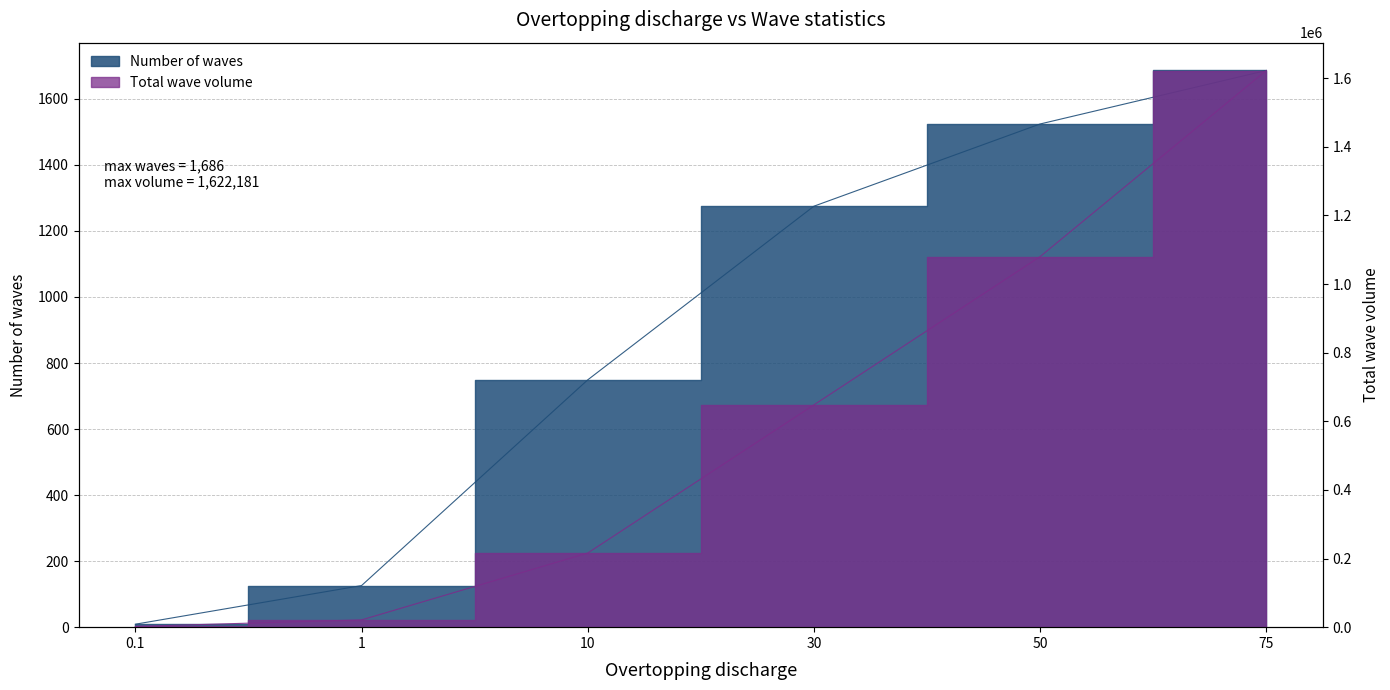

What is the value of the Number of waves point at the 3rd from the left?

749